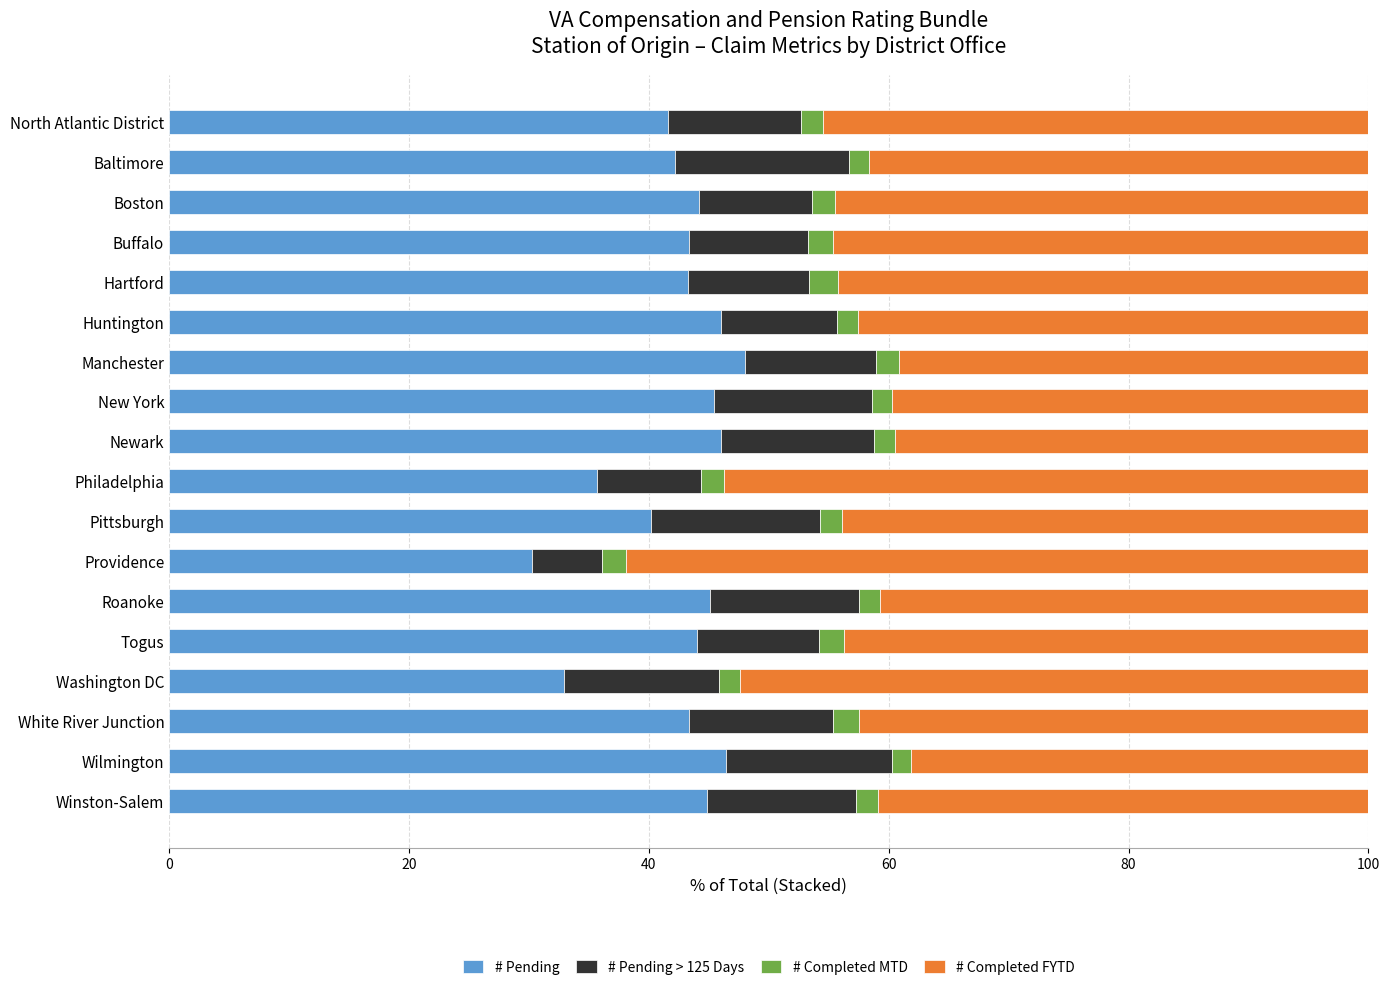

The # Pending series shows 65.8 at Huntington. True or false?

False